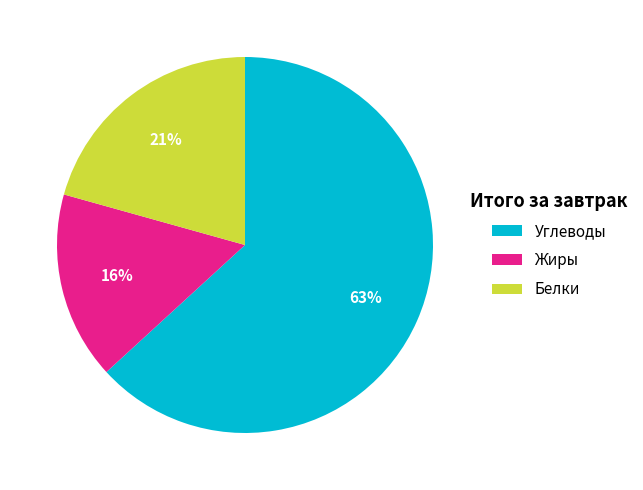

The Жиры slice represents 16% of the pie. True or false?

True